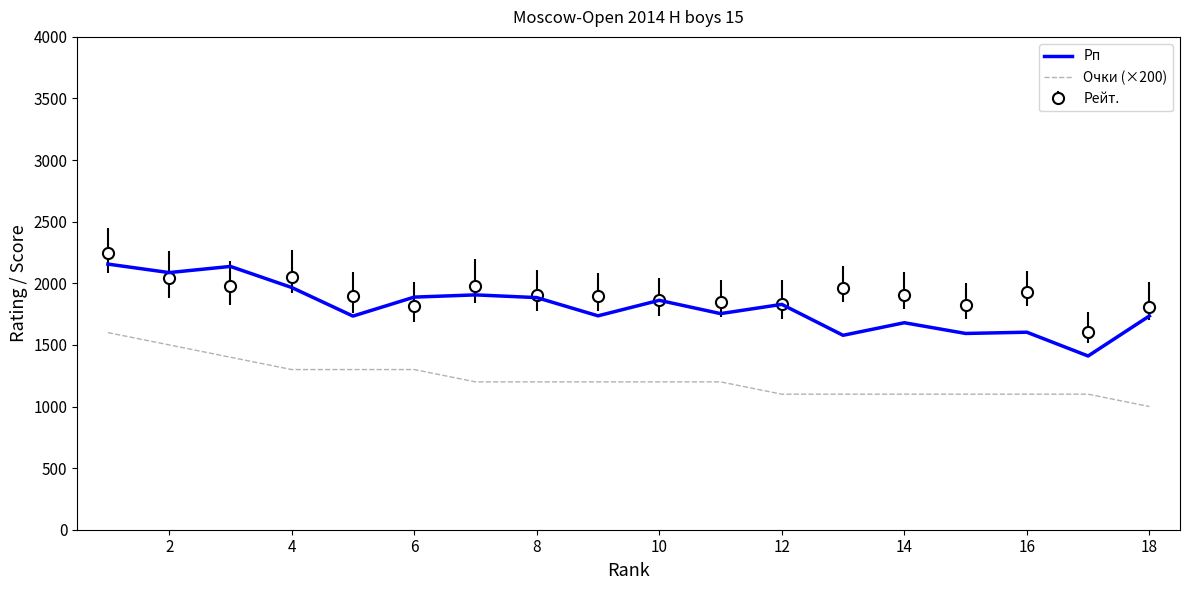

List the series in order of their overall mean, highest first.

Рейт., Рп, Очки (×200)